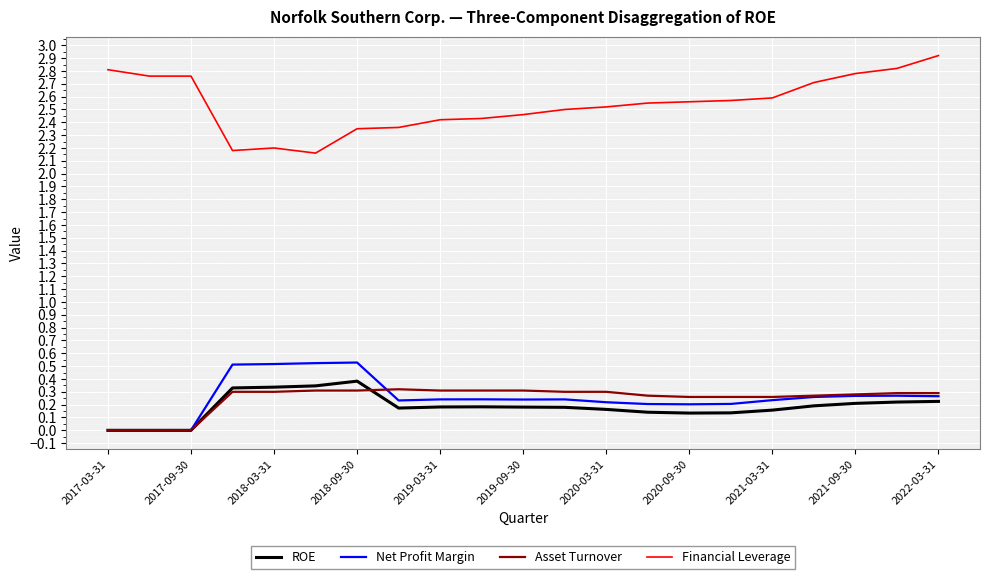

True or false: Net Profit Margin and Financial Leverage cross at least once.

False